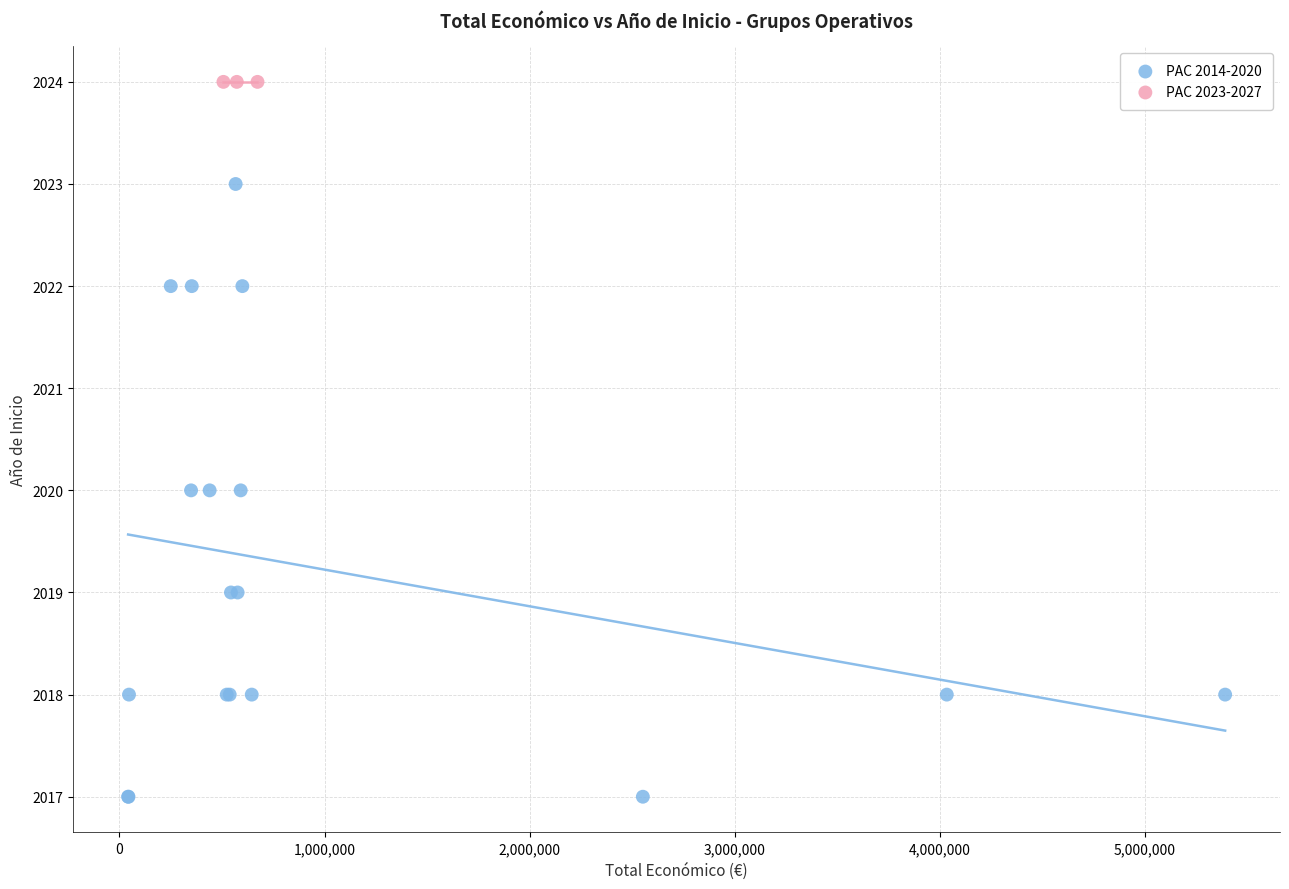

Which series reaches the minimum Y coordinate?

PAC 2014-2020